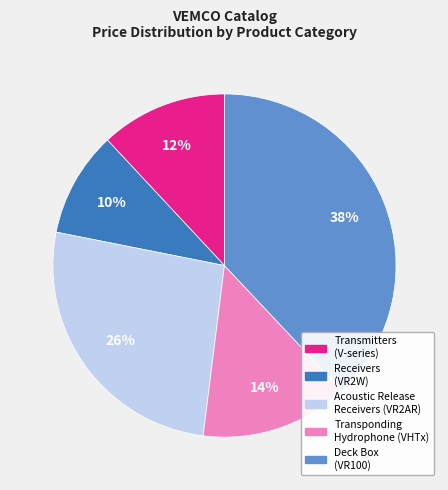

Is there any slice that represents more than half of the pie?

No